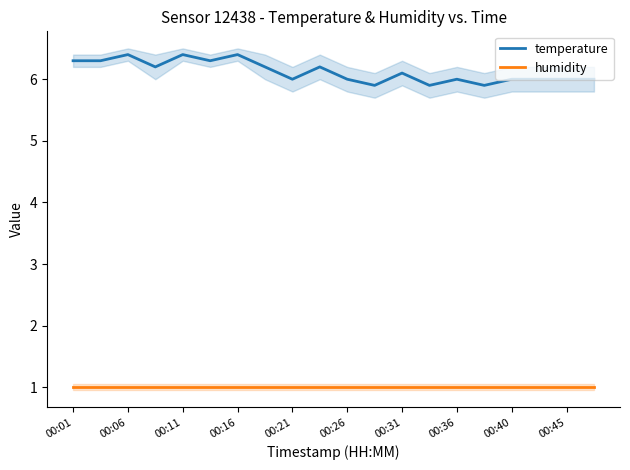

True or false: humidity has more than 2 interior local peaks.

False